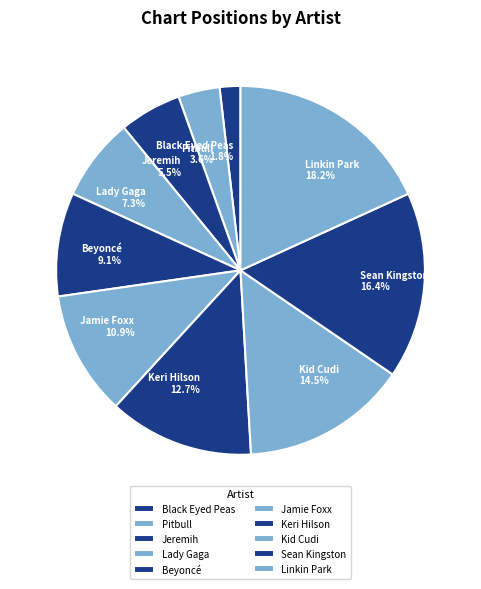

What percentage is the Sean Kingston slice, to the nearest percent?

16%